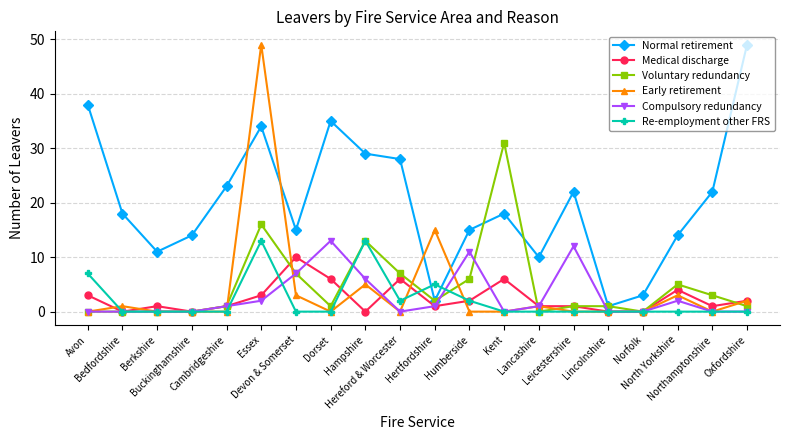

What is the average value of the Early retirement series?

4